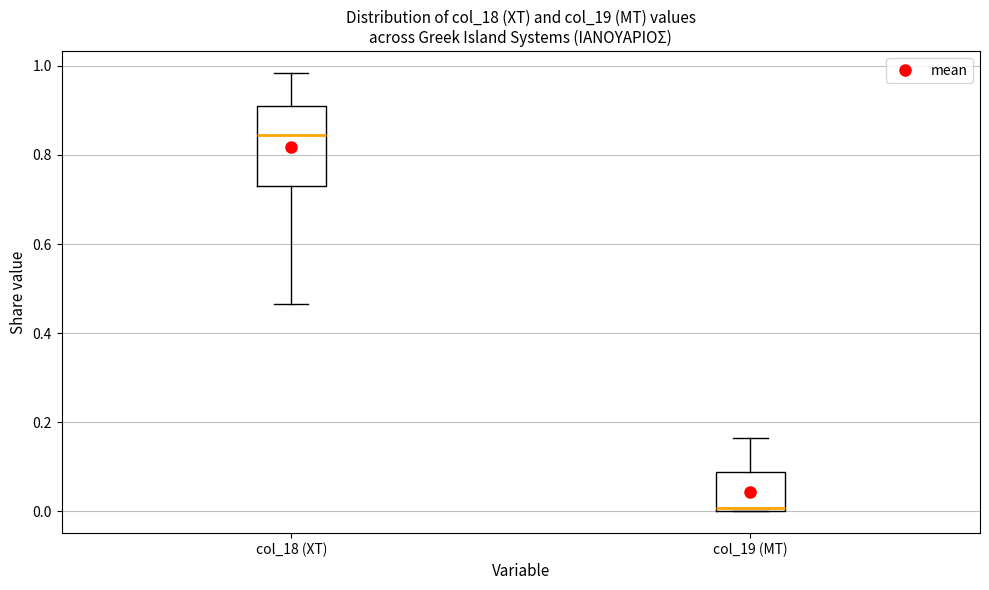

Reading left to right, transcribe this box plot: for each box, give where its median line is, the range the box spans, and where its two whiskers end, as read against the y-axis. The values are not printed on the chart, so give them approximately, as read against the axis.

col_18 (ΧΤ): median 0.84, box 0.72 to 0.90, whiskers 0.46 to 0.98
col_19 (ΜΤ): median 0.00 (just above the box's lower edge), box 0.00 to 0.08, whiskers 0.00 to 0.16